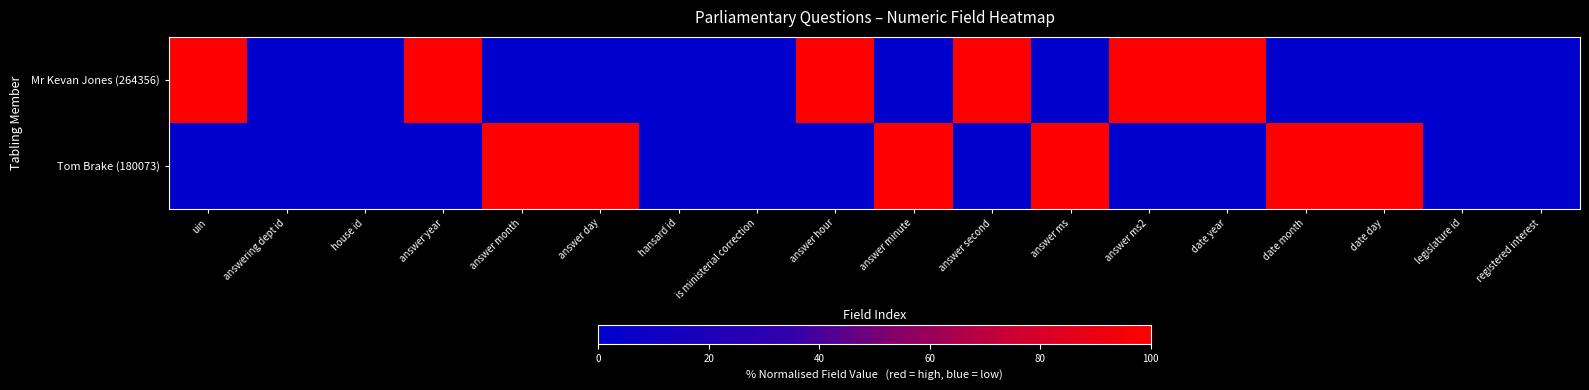

What is the spread (max minus min) of values at uin?

100